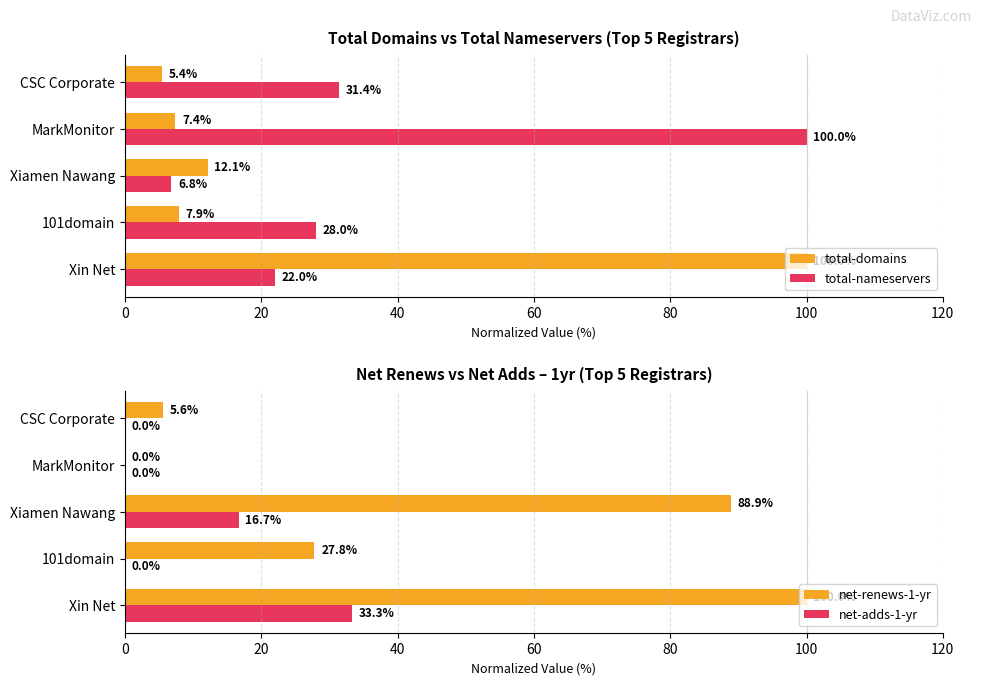

What are all the series names shown in the legend?

total-domains, total-nameservers, net-renews-1-yr, net-adds-1-yr